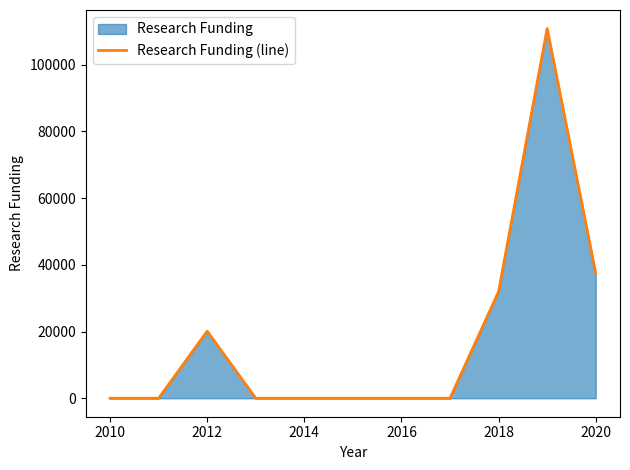

Which has a higher value, 2012 or 2014?

2012